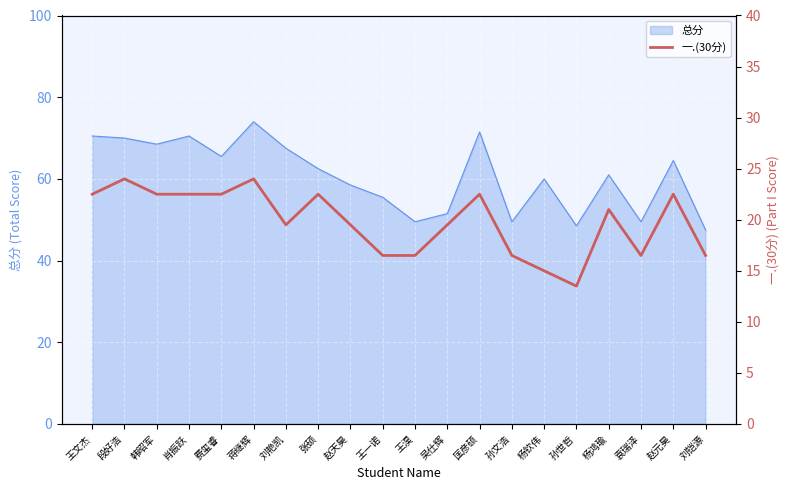

What is the label of the 16th point from the left?

孙世哲